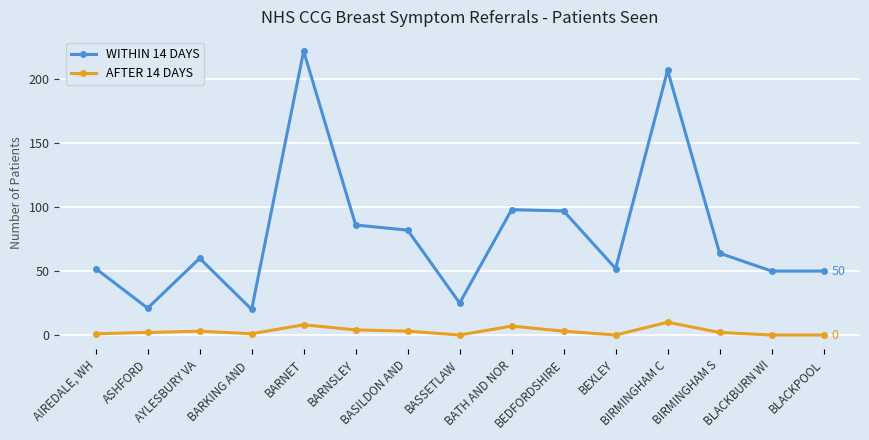

What is the spread (max minus min) of values at BASSETLAW?

25